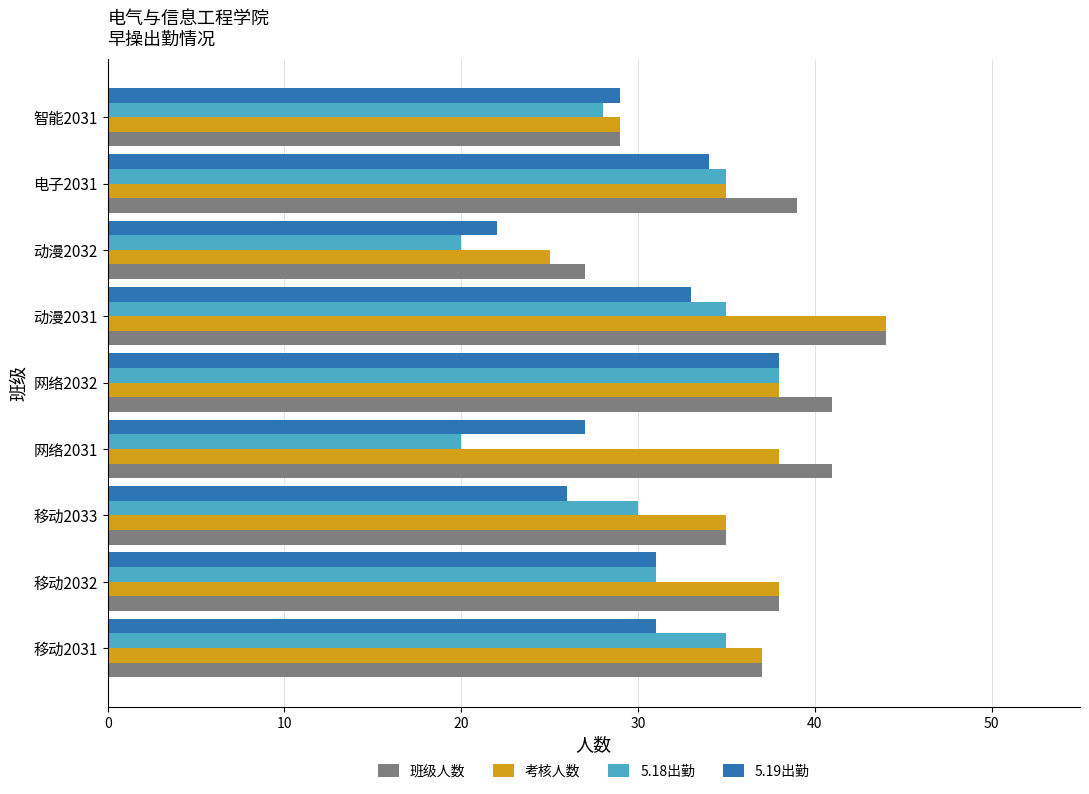

True or false: 班级人数 has a value of 44 at 动漫2031.

True